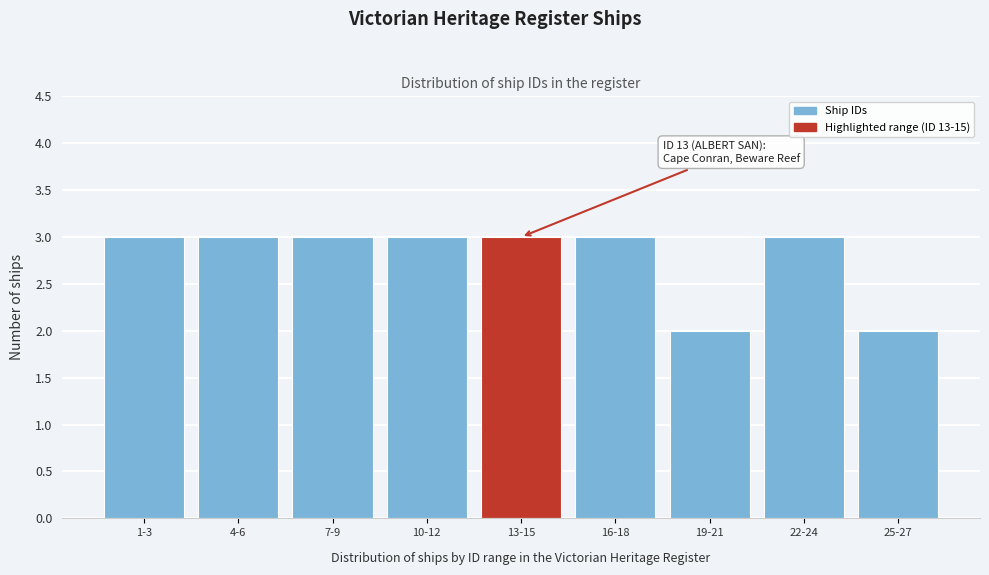

Reading left to right, transcribe all the data shown in this chart.

1-3=3	4-6=3	7-9=3	10-12=3	13-15=3	16-18=3	19-21=2	22-24=3	25-27=2